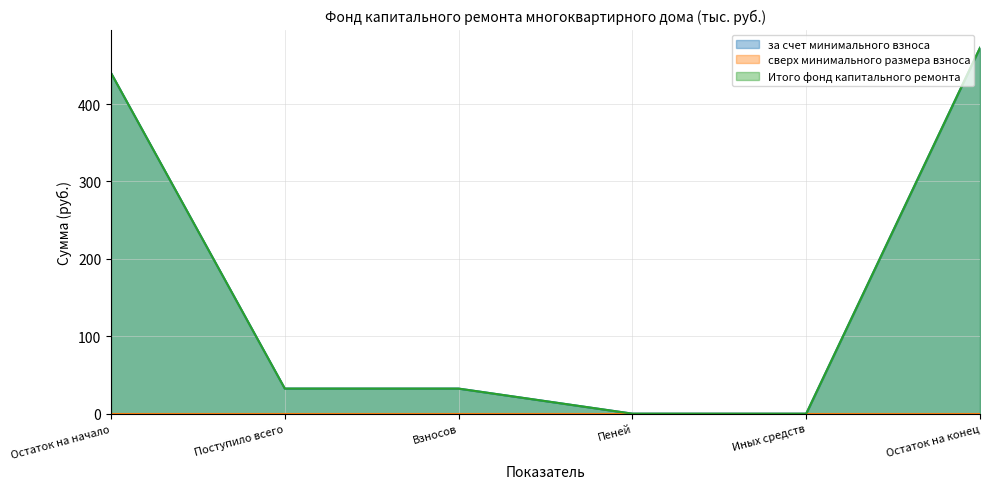

What is the difference between the maximum and minimum values in the Итого фонд капитального ремонта series?

472.7